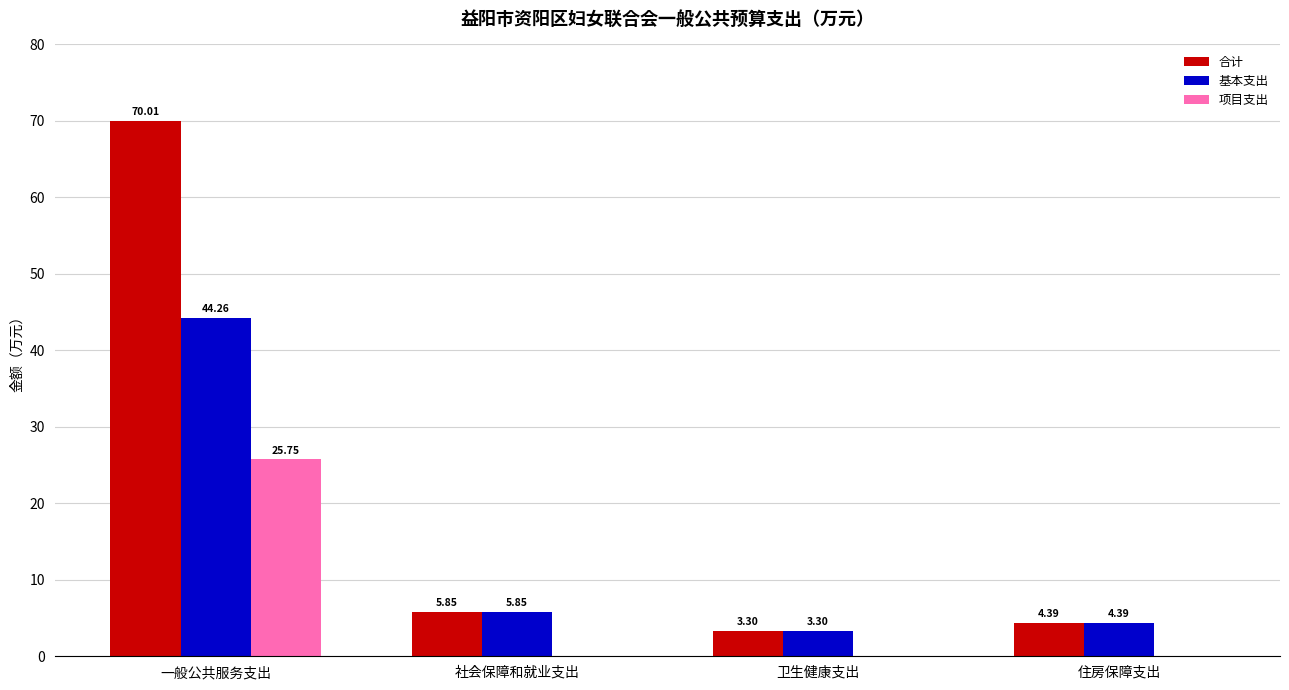

How many positive values does the 项目支出 series have?

1